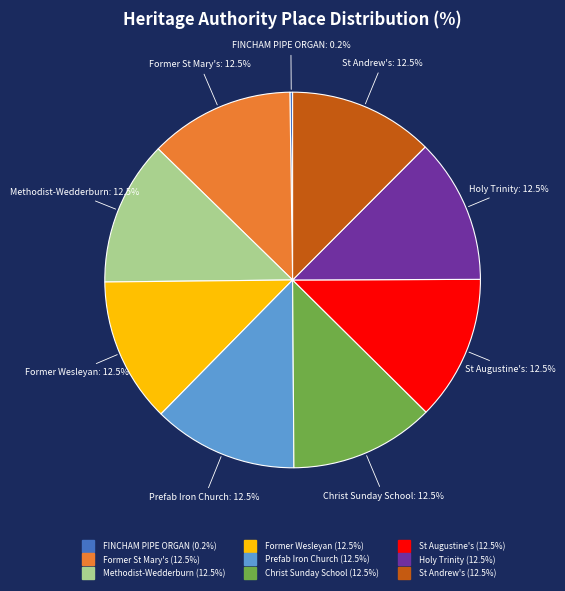

To the nearest percent, what is the difference between the largest and smallest slice percentages?

12%